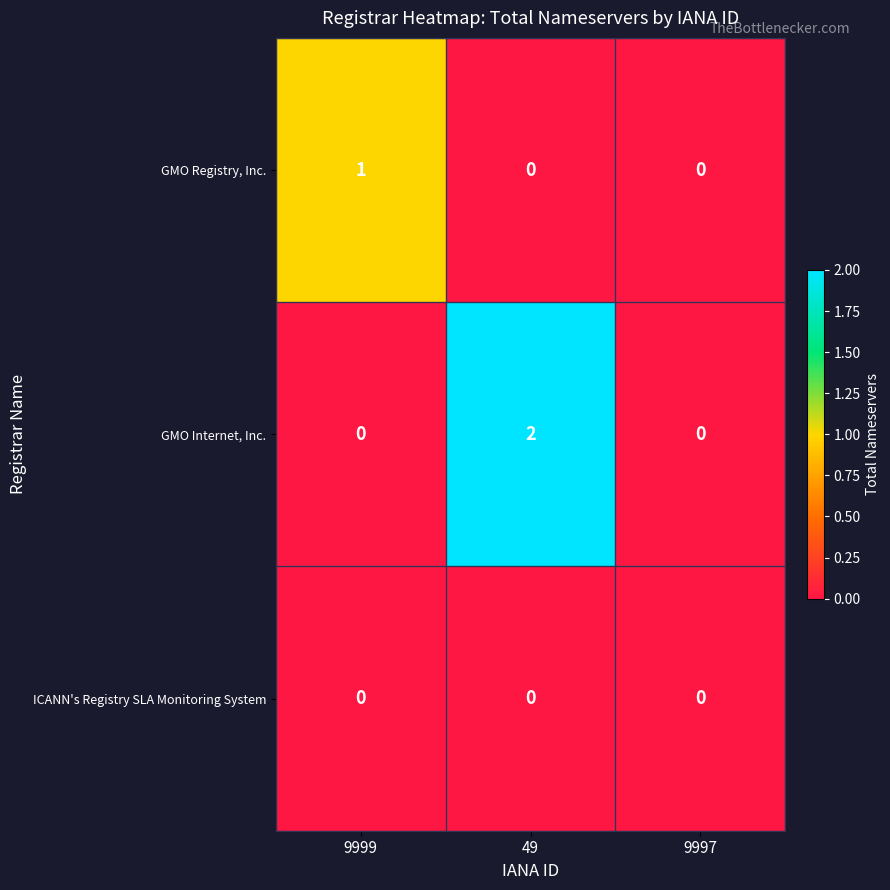

Which series has the largest range (max minus min)?

GMO Internet, Inc.